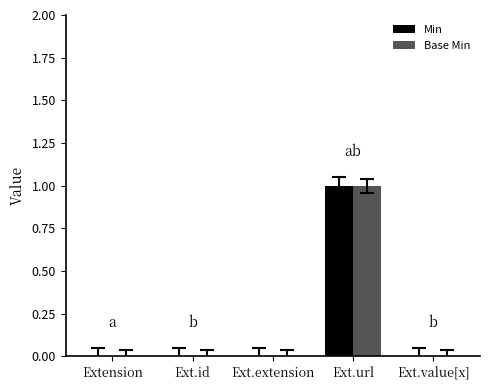

The Min series shows 1 at Extension. True or false?

False